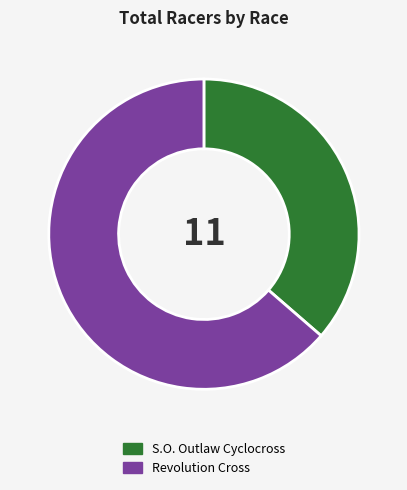

True or false: Revolution Cross accounts for 64% of the total.

True